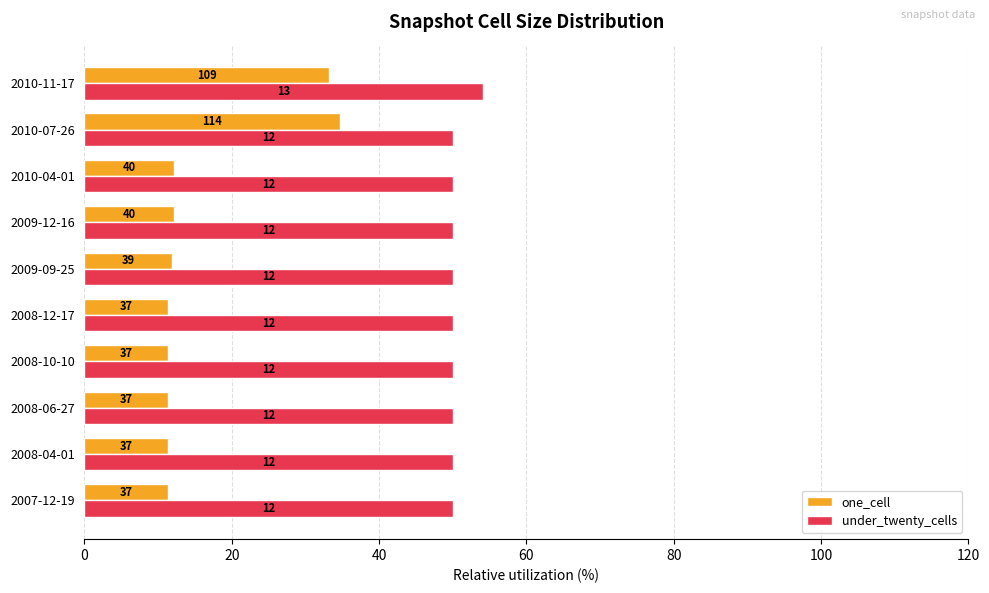

List the series in order of their peak value, highest first.

under_twenty_cells, one_cell